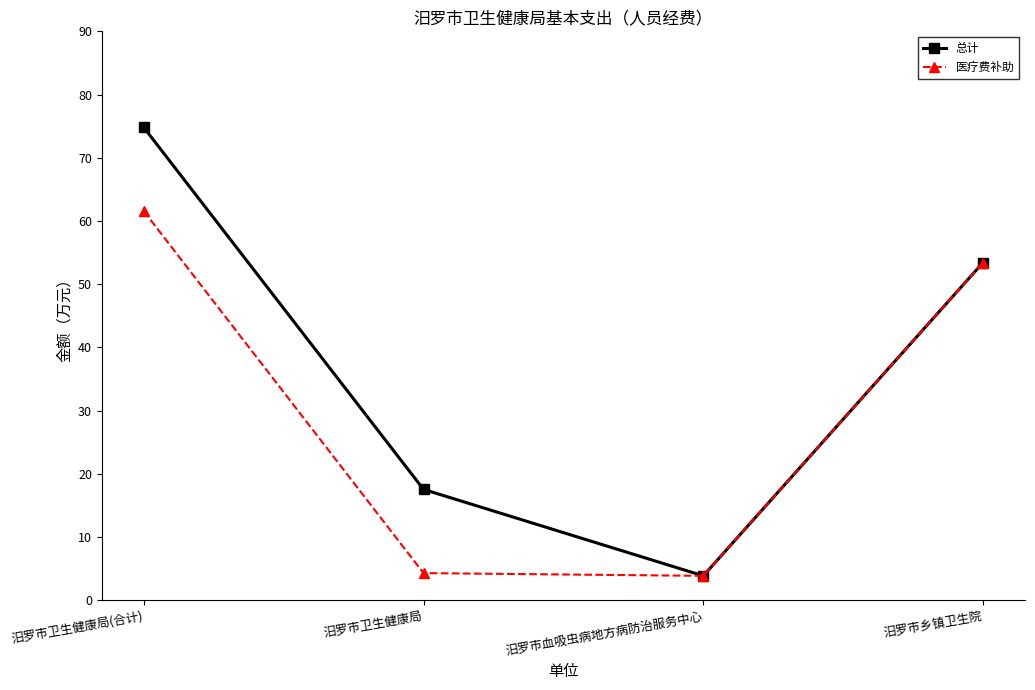

Reading left to right, list all the values displayed in this chart.

总计: 74.8	17.5	3.9	53.4
医疗费补助: 61.6	4.3	3.9	53.4